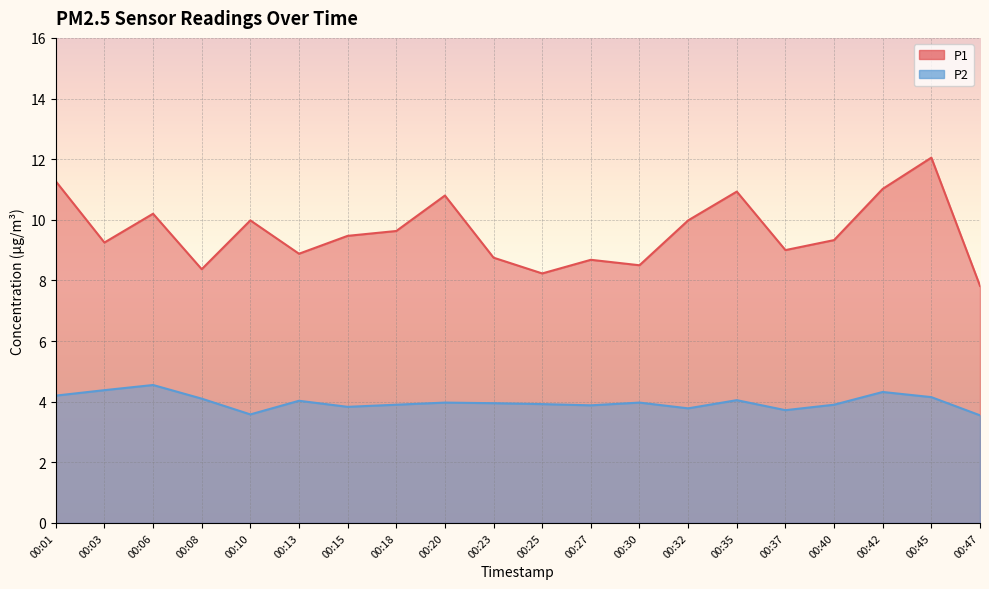

What is the minimum value for P2?

3.5